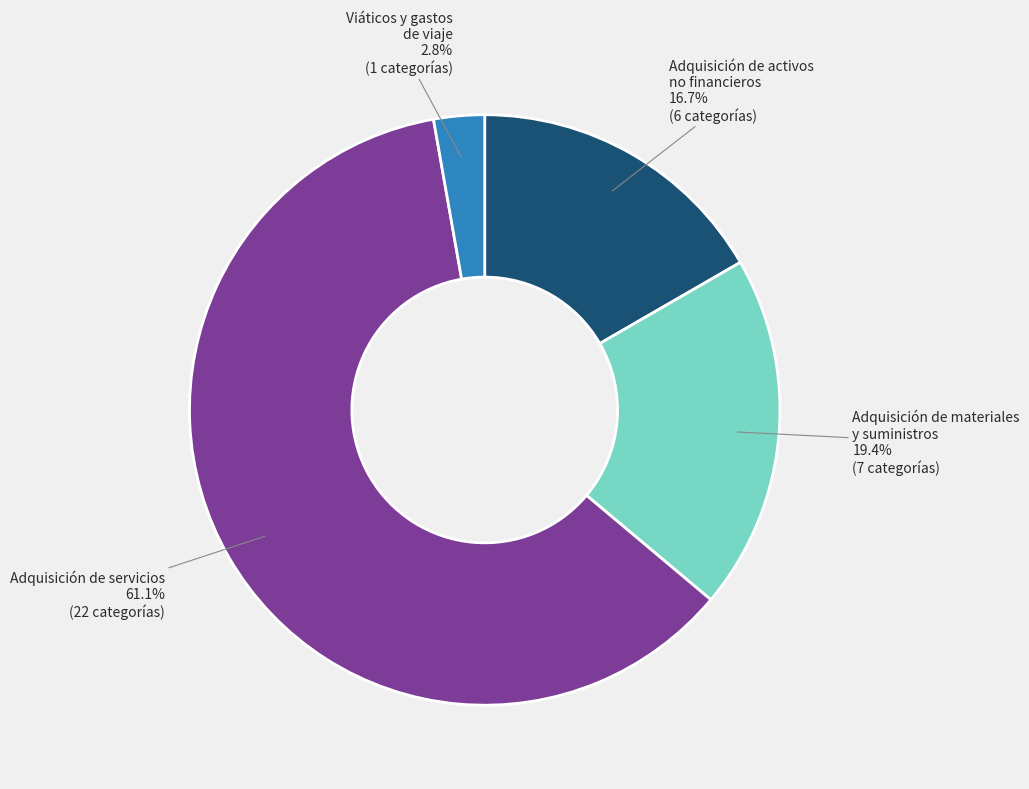

Which category has the biggest portion of the pie?

Adquisición de servicios